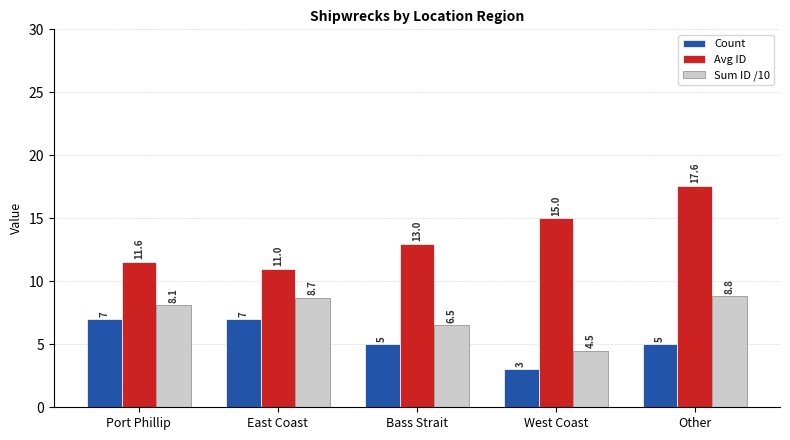

How many data points does each series have?

5